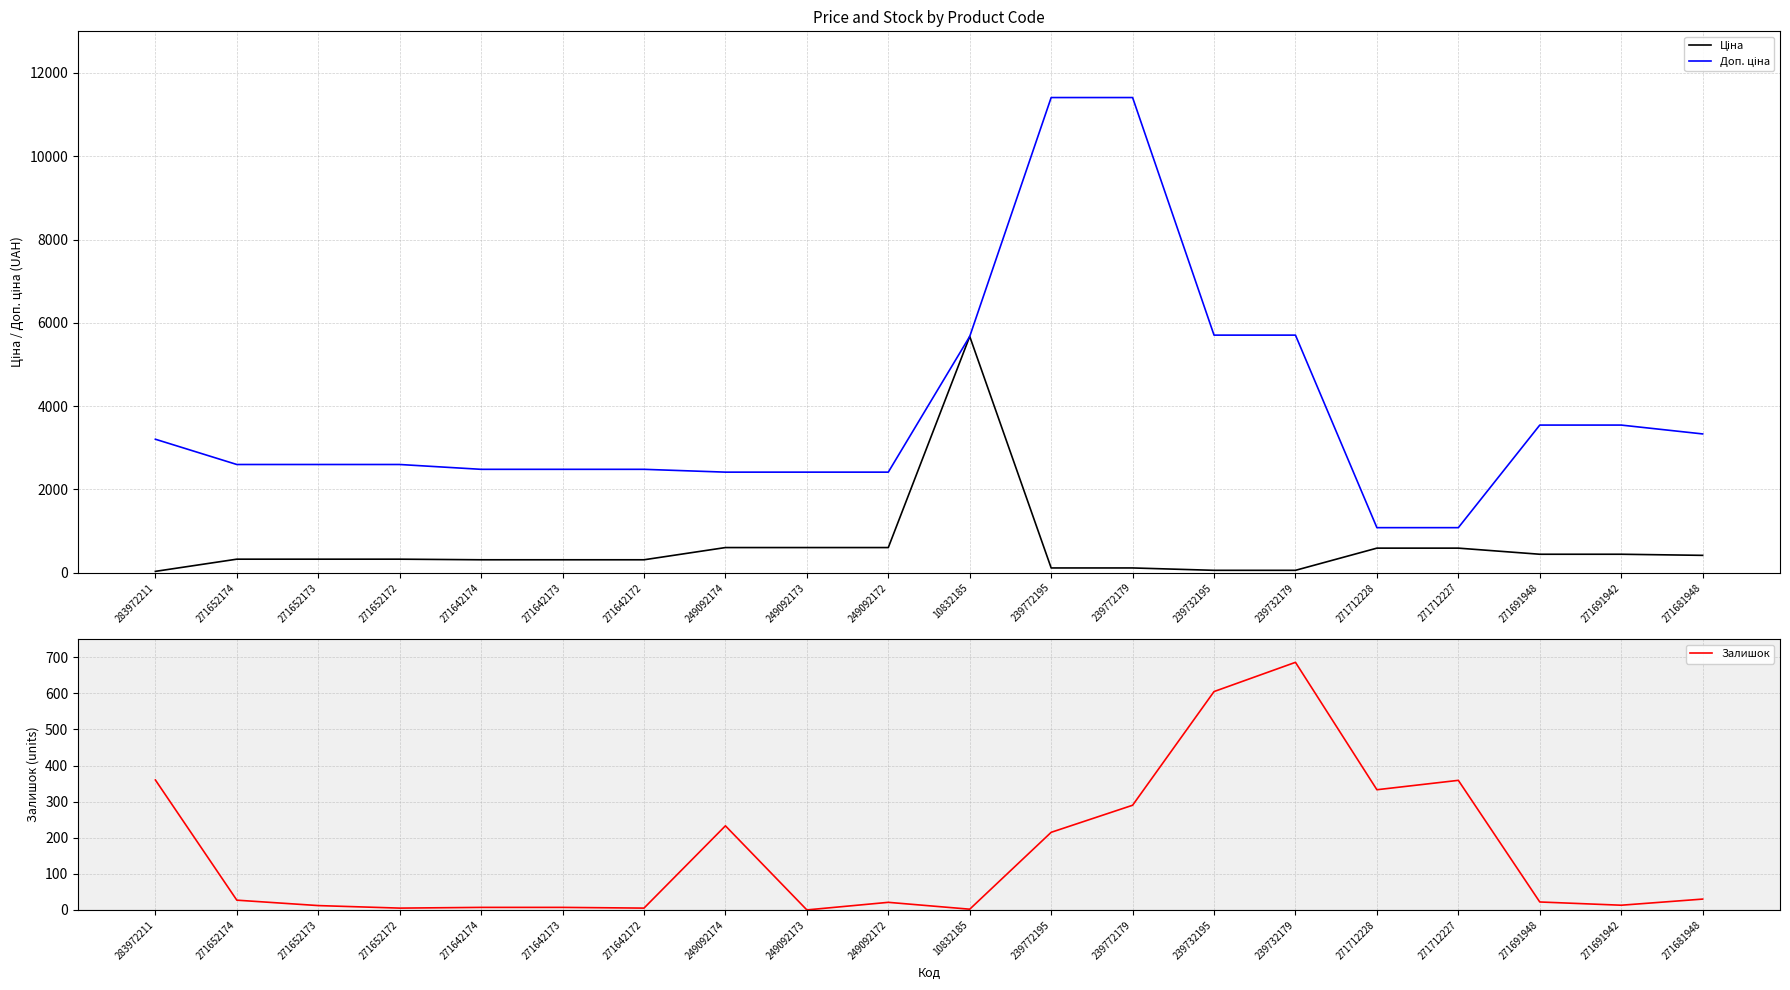

Where does the Залишок series first go above 27?

283972211